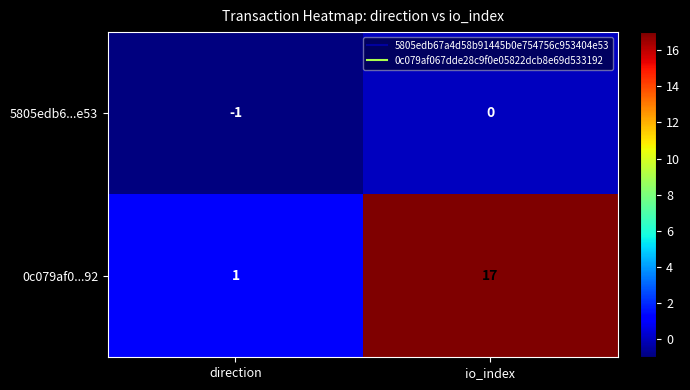

Count the number of data series in this chart.

2